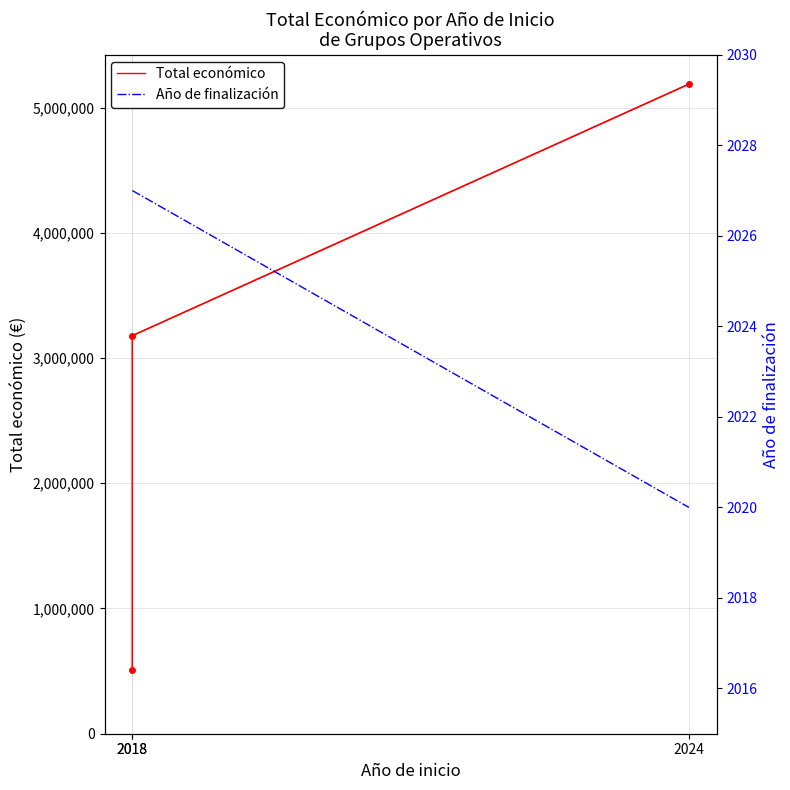

Rank the categories by value from highest to lowest.

2024, 2018, 2018